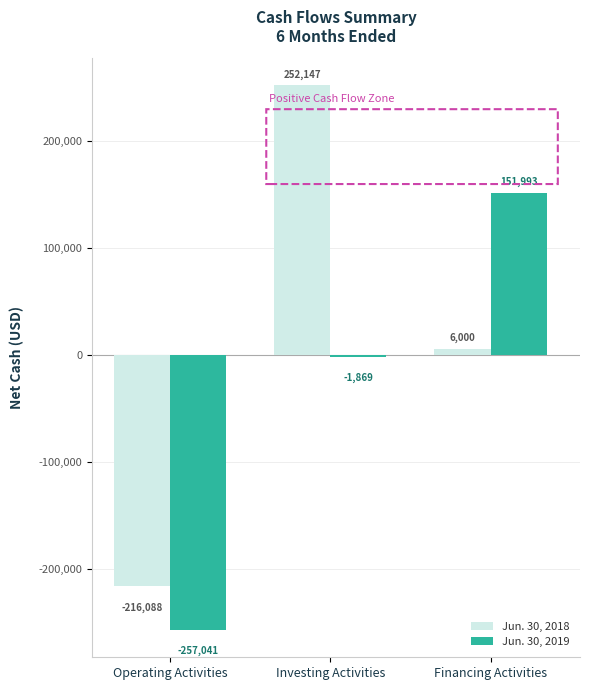

Between Operating Activities and Financing Activities, which series saw the biggest shift?

Jun. 30, 2019